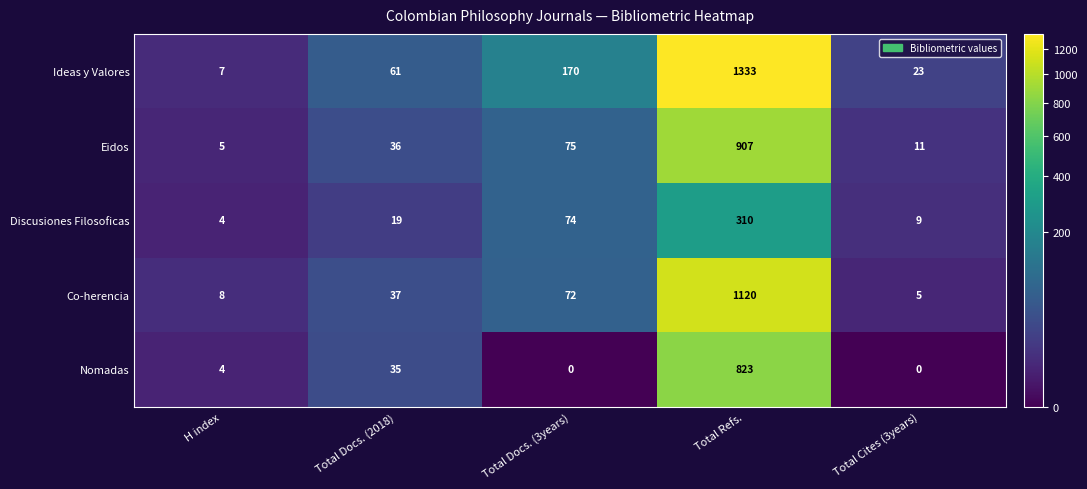

What is the difference between the maximum and minimum values in the Eidos series?

902